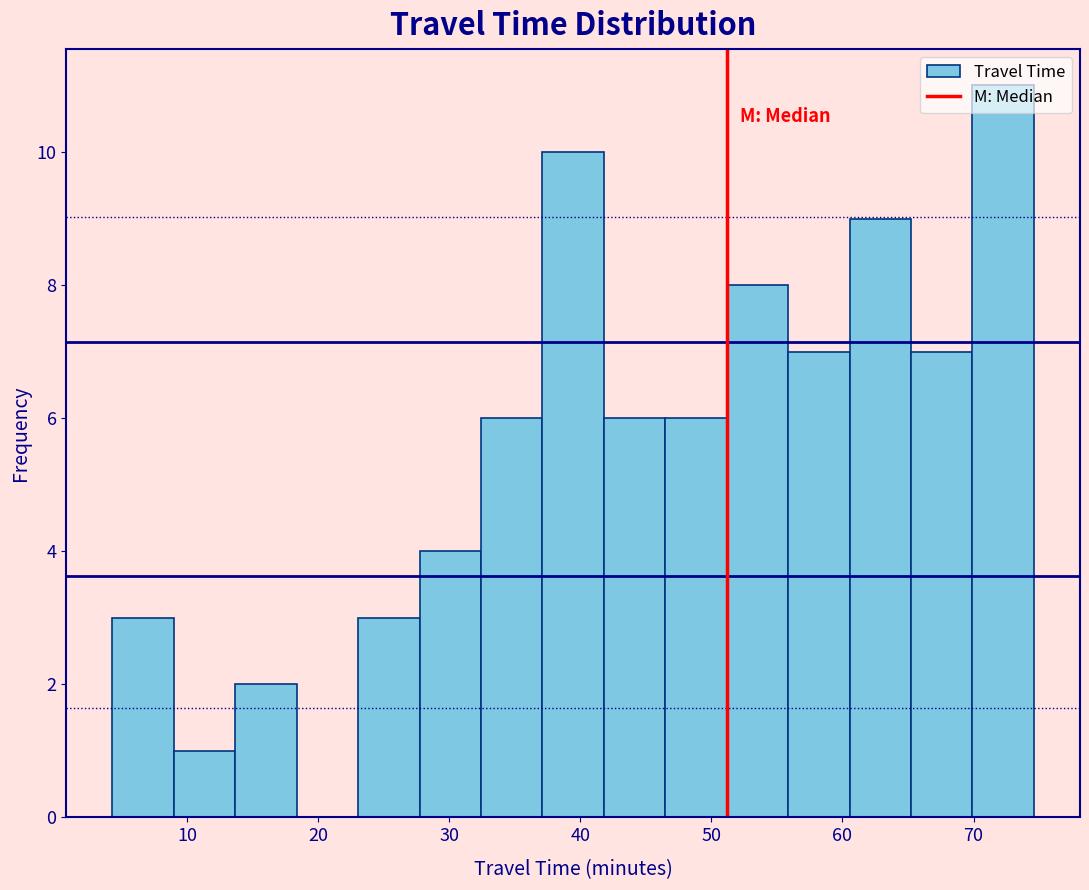

Which range on the x-axis has the tallest bar?

70 to 75